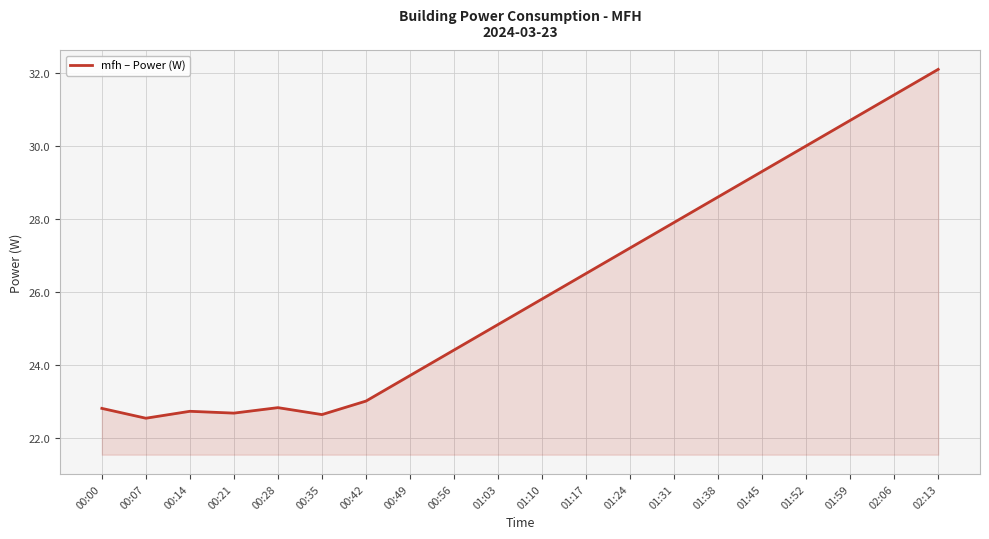

What is the ratio of the value at 01:38 to the value at 01:45?

1.0